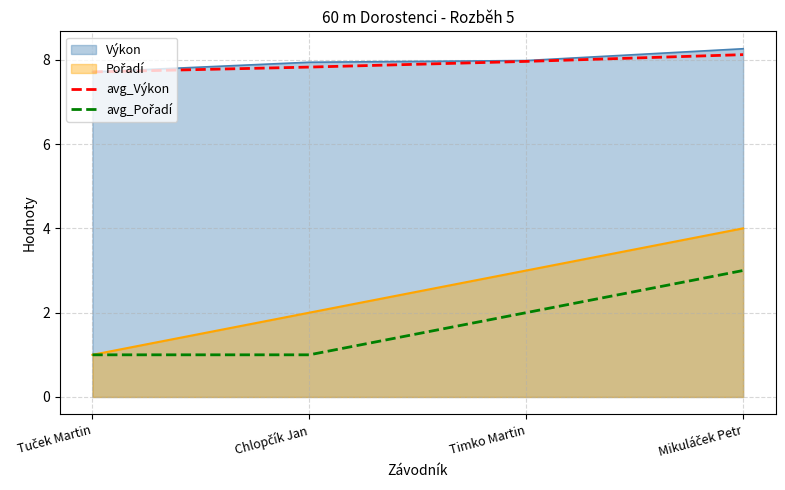

What is the difference between the maximum and second lowest values in the avg_Výkon series?

0.3